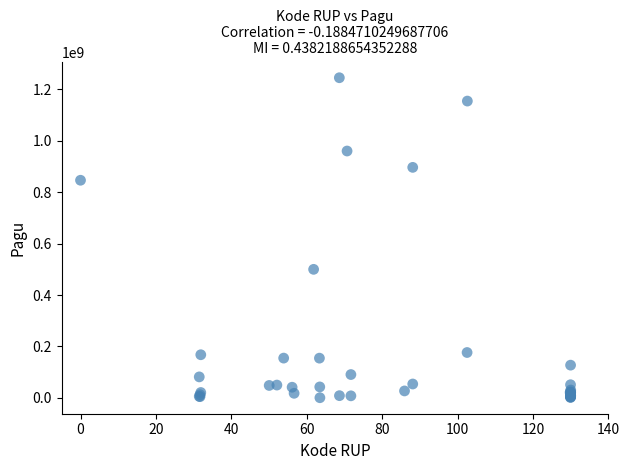

What Y value in the scatter plot is closest to 622840000?

499932000